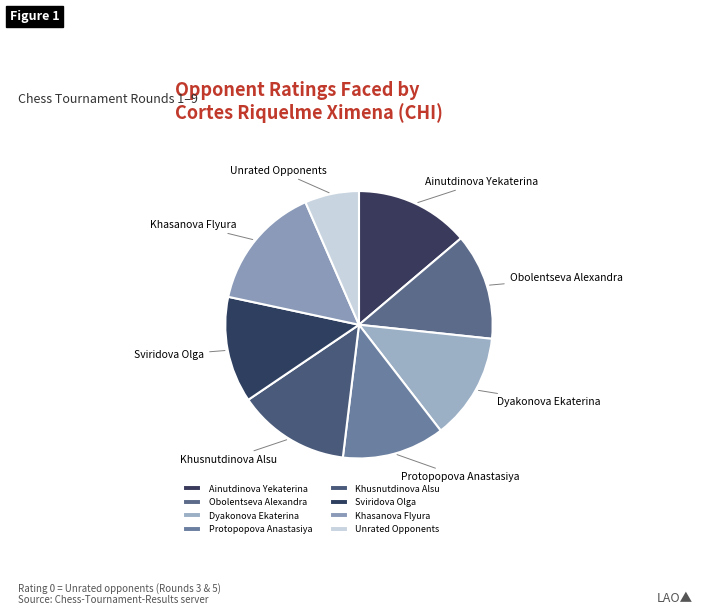

Combined, do Khusnutdinova Alsu and Dyakonova Ekaterina account for over 50%?

No